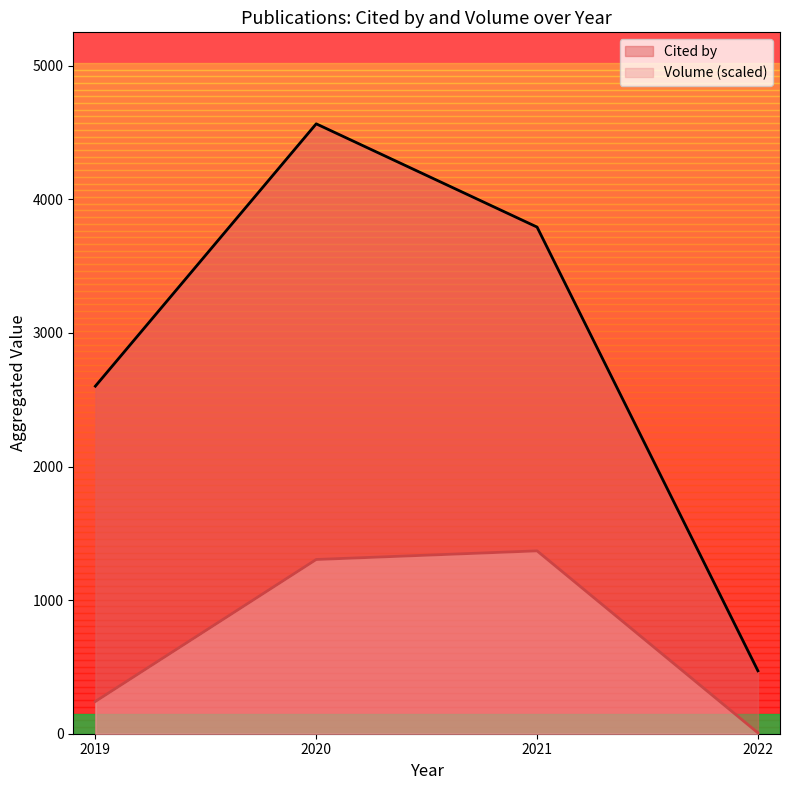

Which label corresponds to the smallest value in the chart?

2022